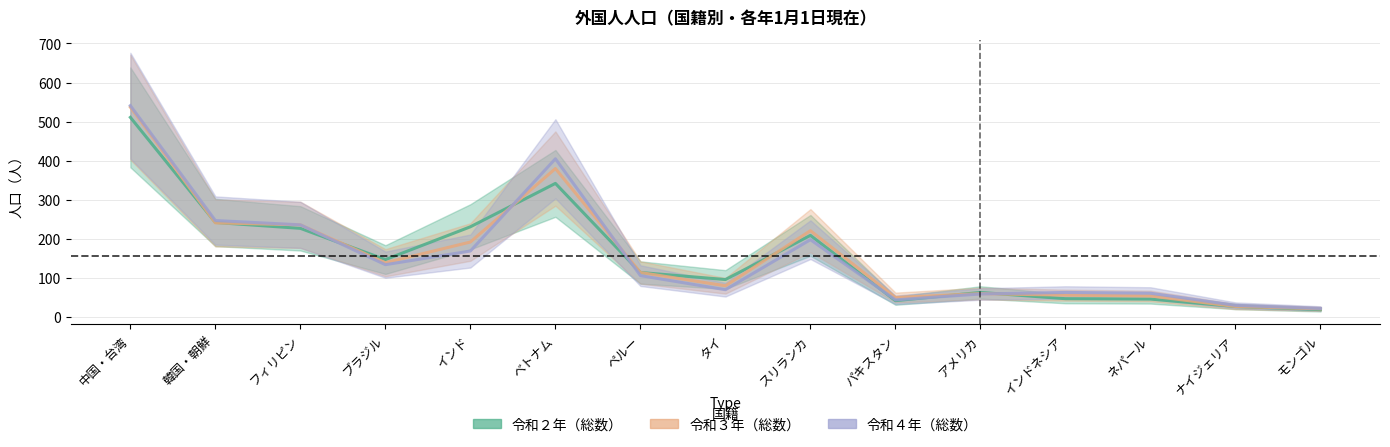

At which label is 令和４年（総数） closest to 281?

韓国・朝鮮